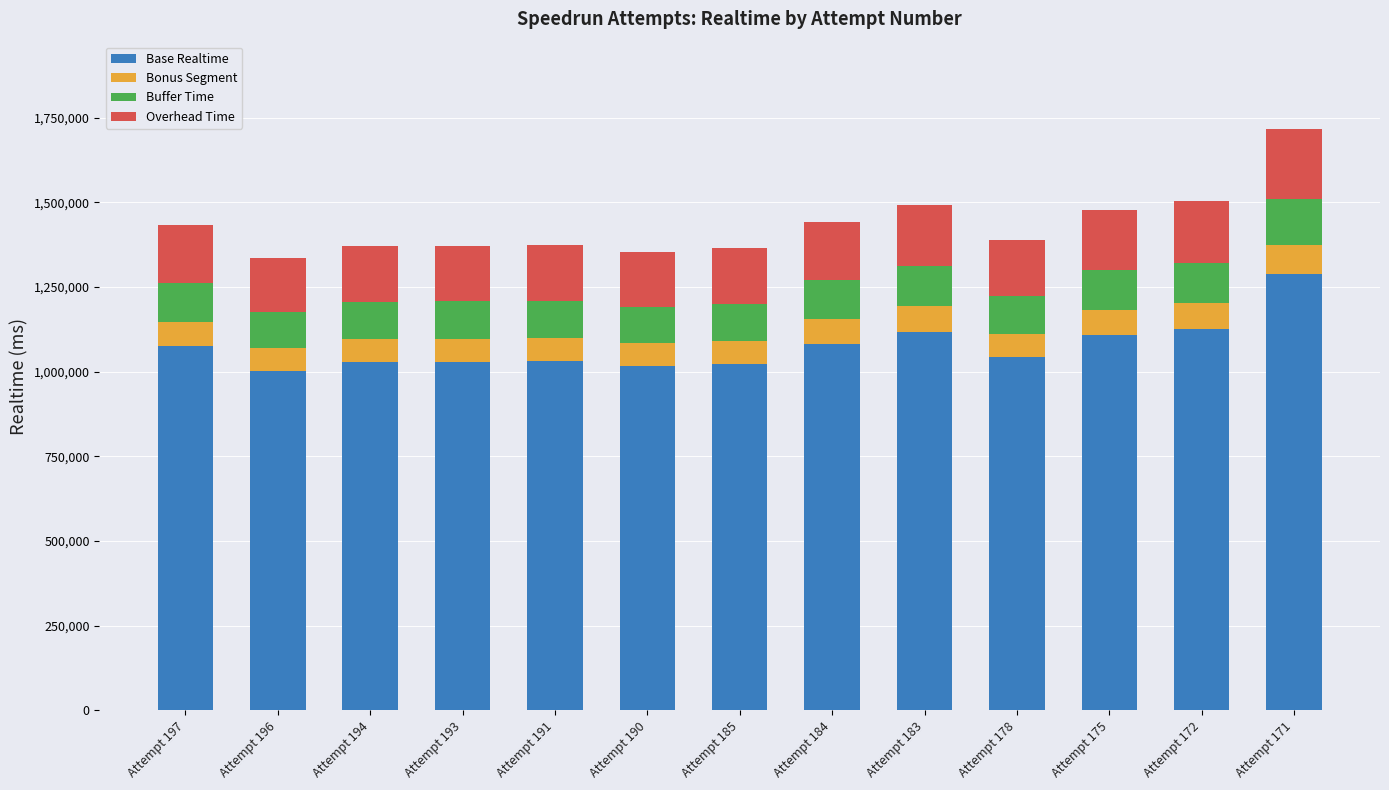

How many data points does each series have?

13